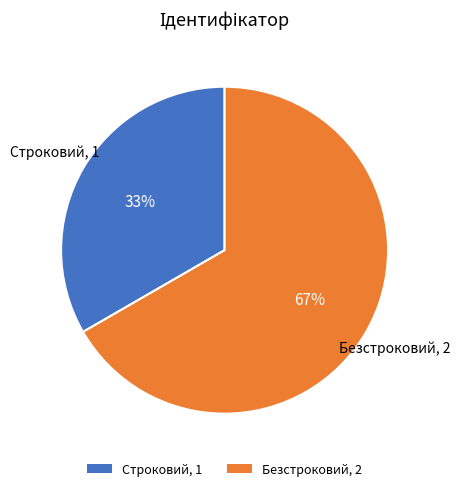

Which category accounts for the majority?

Безстроковий